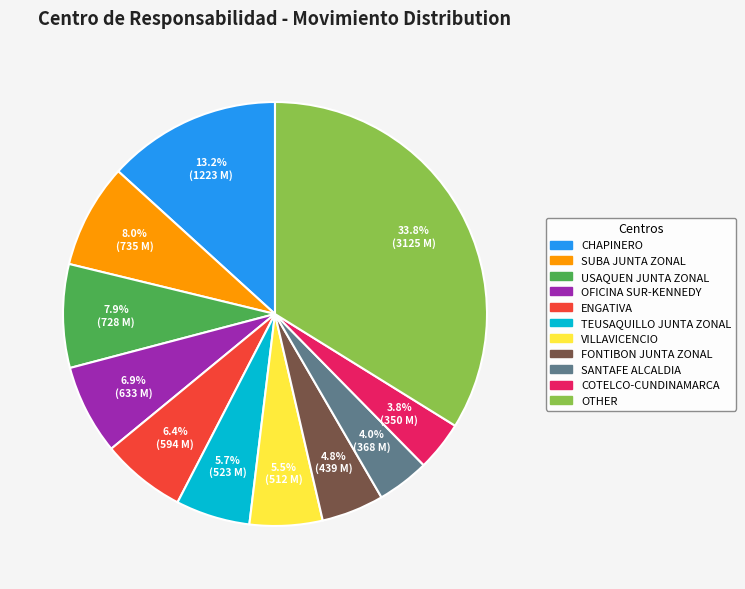

Is there any slice that represents more than half of the pie?

No